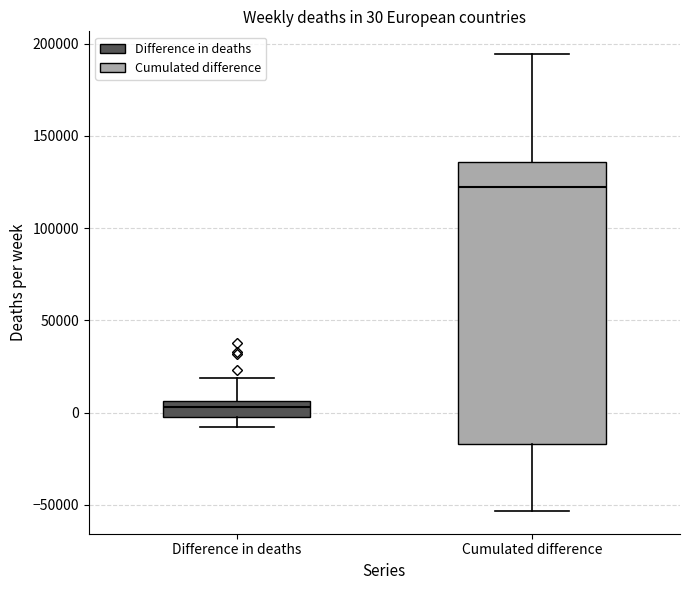

Which box is the tallest, from its lower edge to its upper edge?

Cumulated difference